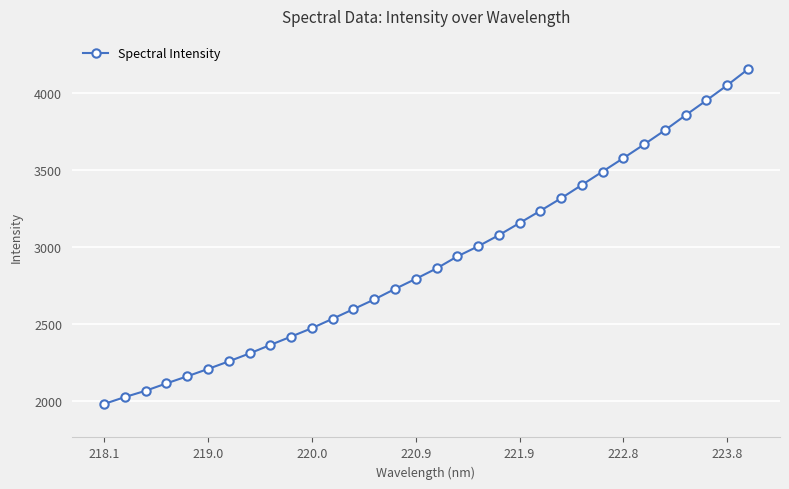

What is the value of the 30th point from the left?

3953.9